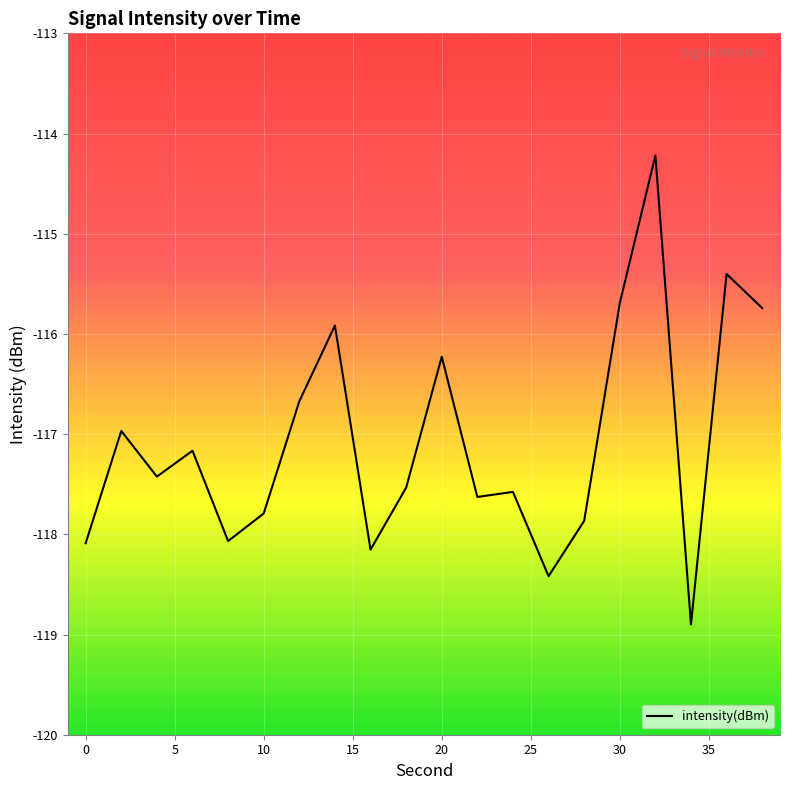

What is the difference between the maximum and minimum values?

4.7